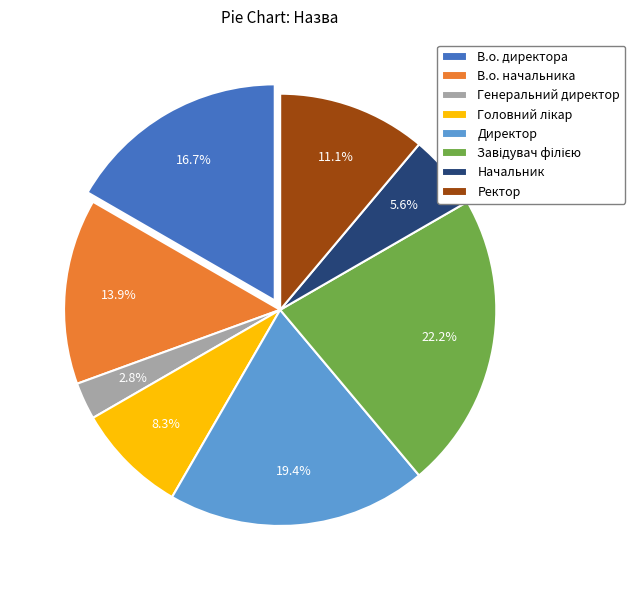

Which has a higher value, Генеральний директор or В.о. начальника?

В.о. начальника